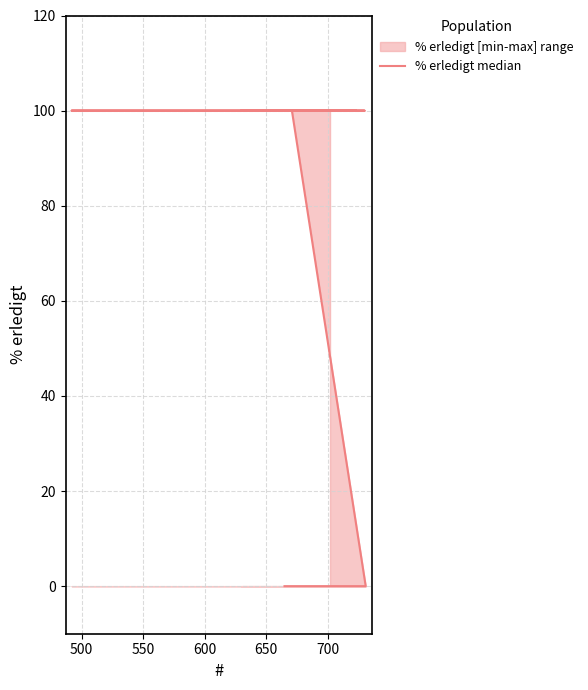

The chart shows a value of 171 at 15. True or false?

False